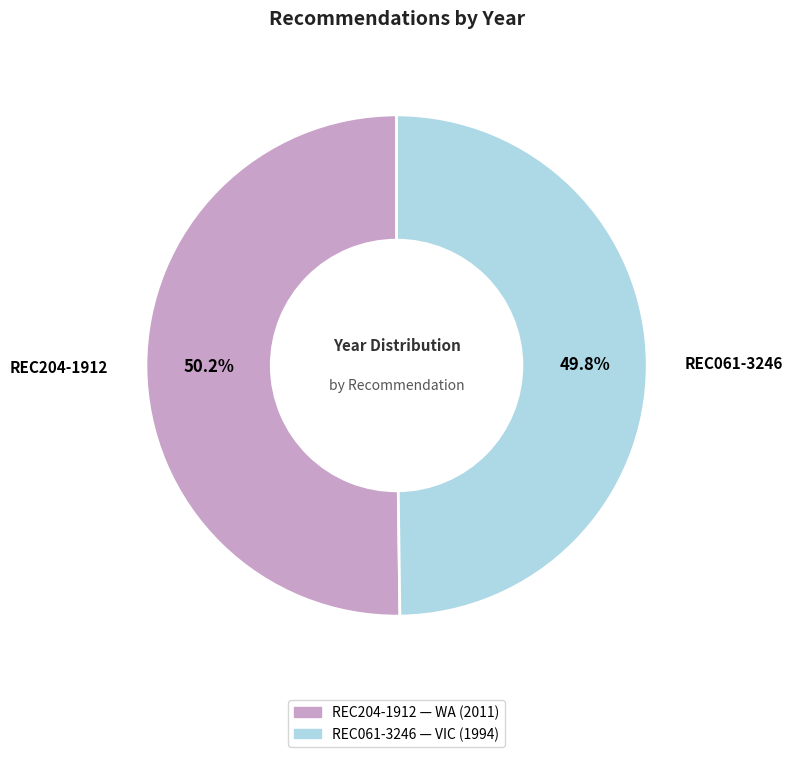

Is there any slice that represents more than half of the pie?

Yes